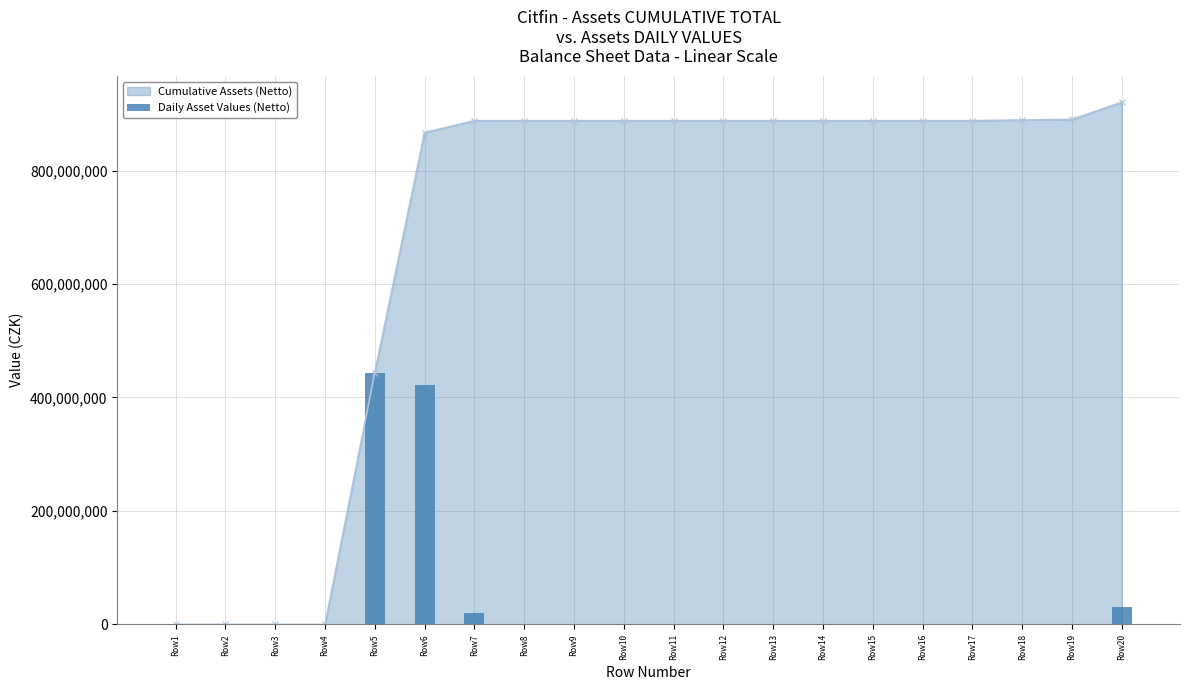

Which category has the lowest value across all series?

Row2